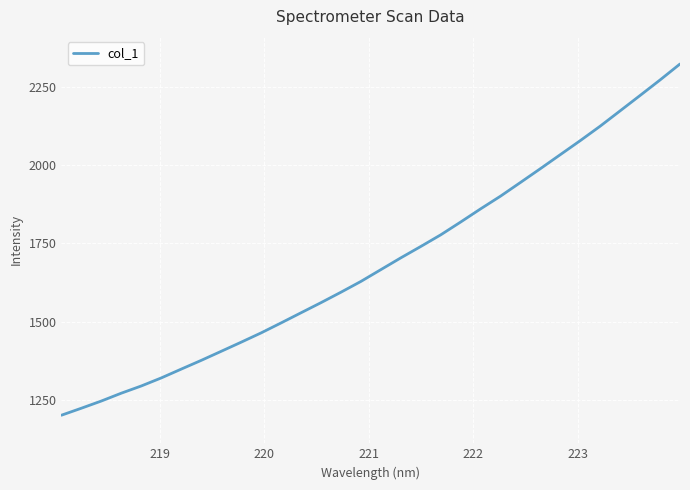

What is the average value?

1688.1